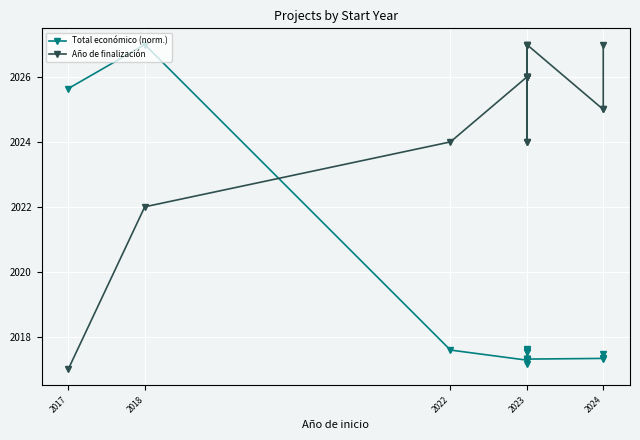

Does the chart display data point markers on the line(s)?

Yes